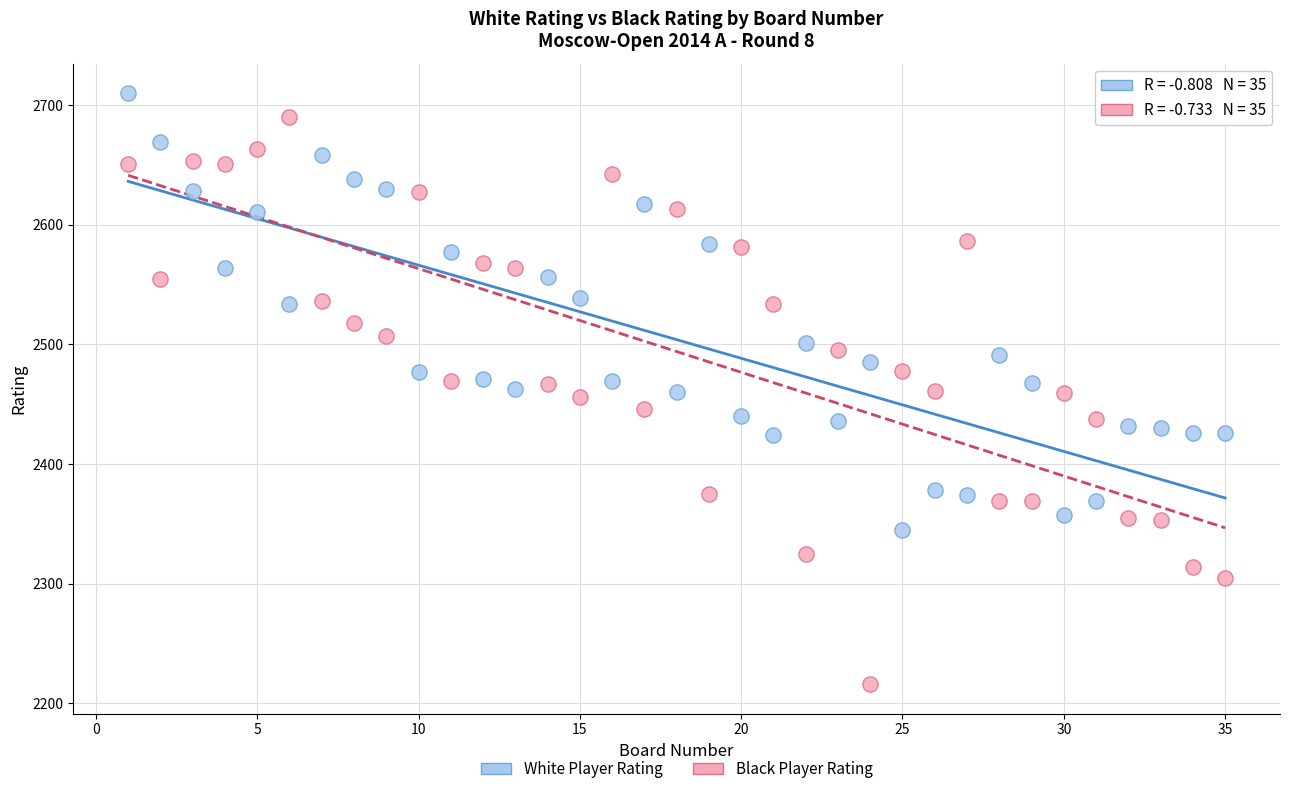

Which series reaches the minimum Y coordinate?

Black Player Rating